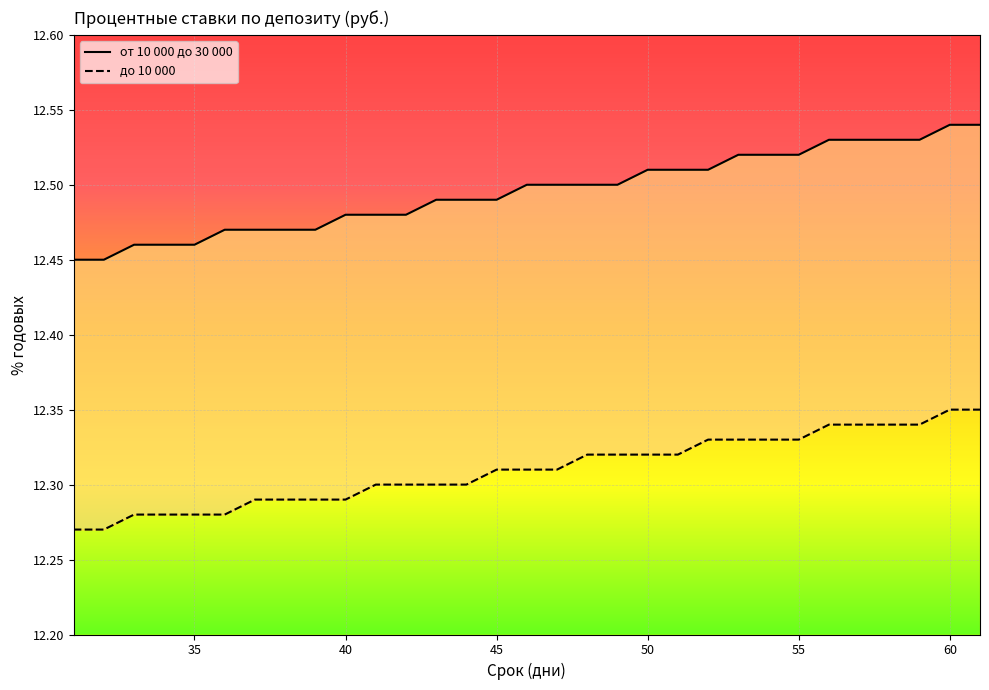

True or false: от 10 000 до 30 000 has more than 2 points higher than both neighbors.

False